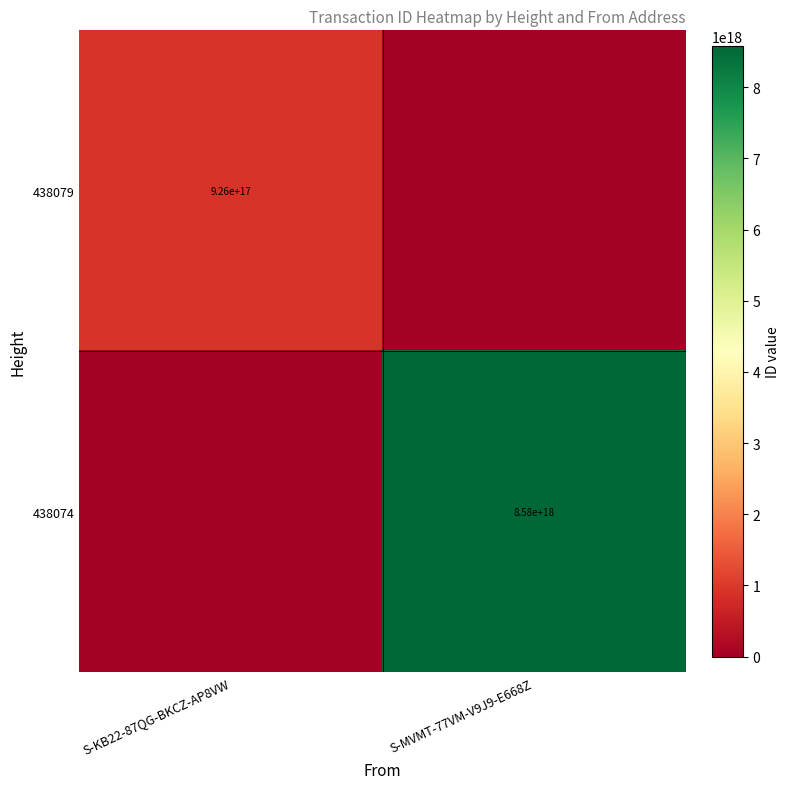

Is the value of 438074 at S-MVMT-77VM-V9J9-E668Z greater than the value of 438079 at S-KB22-87QG-BKCZ-AP8VW?

Yes